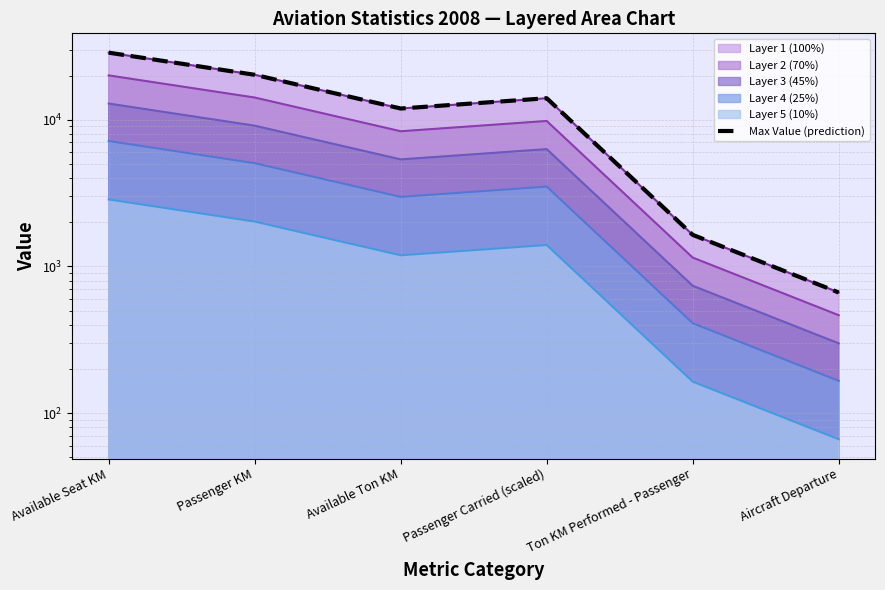

Reading right to left, list all the values displayed in this chart.

665	1642	14008	11920	20229	28633